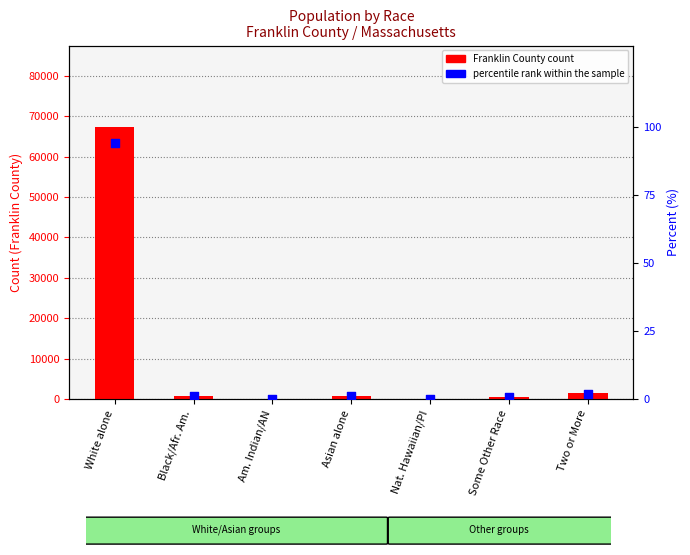

Which series reaches the minimum Y coordinate?

percentile rank within the sample